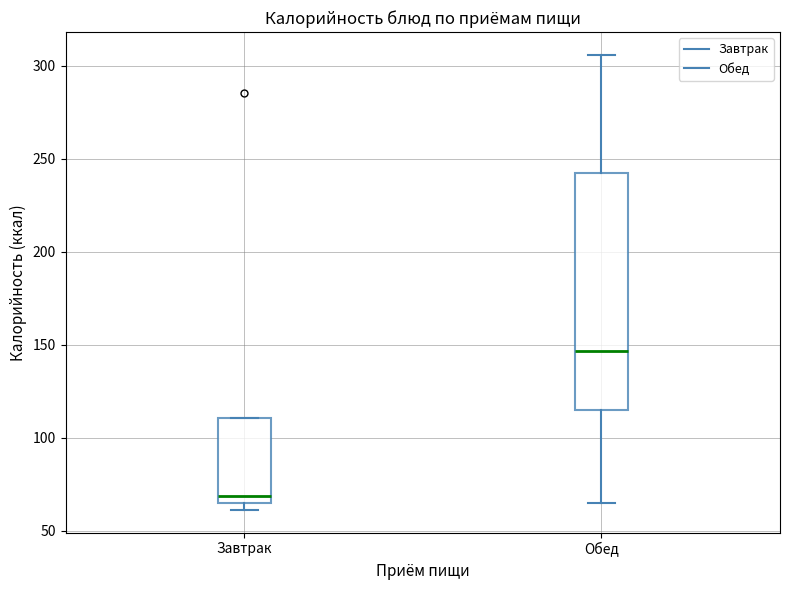

Where is the lower edge of the box for Завтрак on the y-axis? The values are not printed on the chart, so give them approximately, as read against the axis.

65